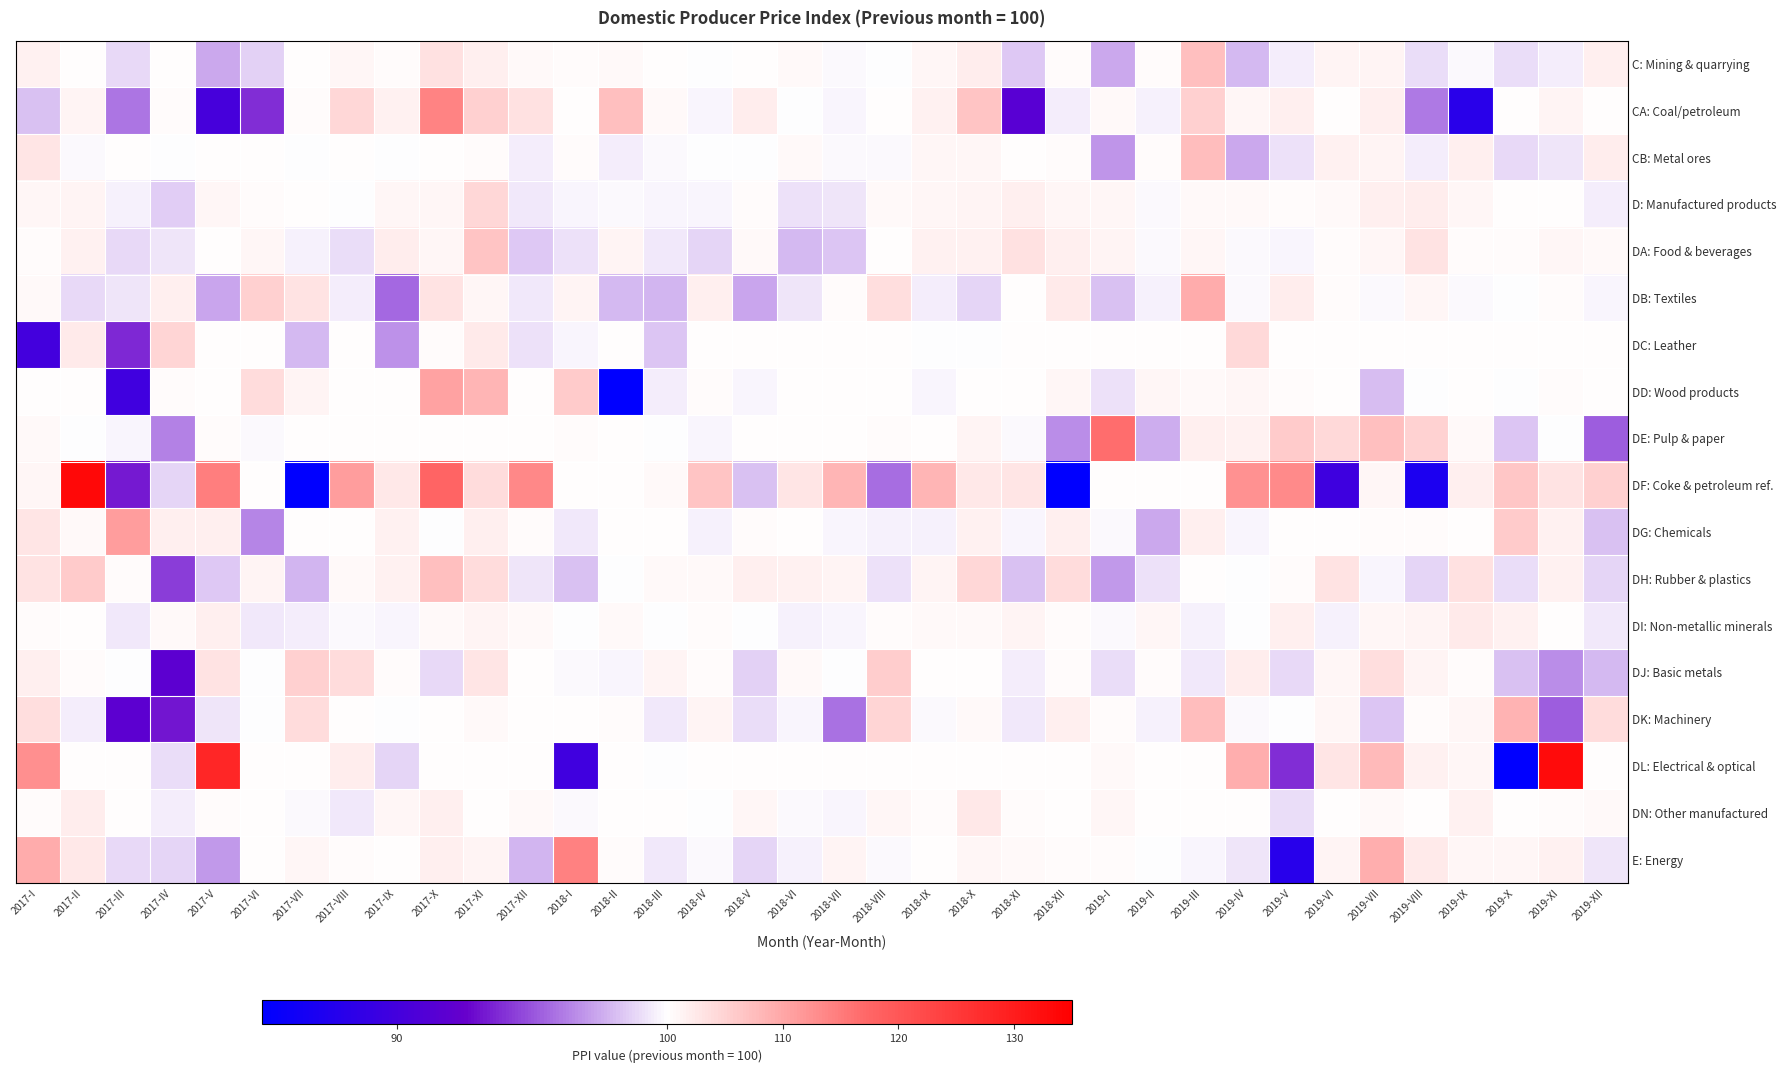

Between 2019-II and 2019-VI, which series saw the biggest shift?

DF: Coke & petroleum ref.